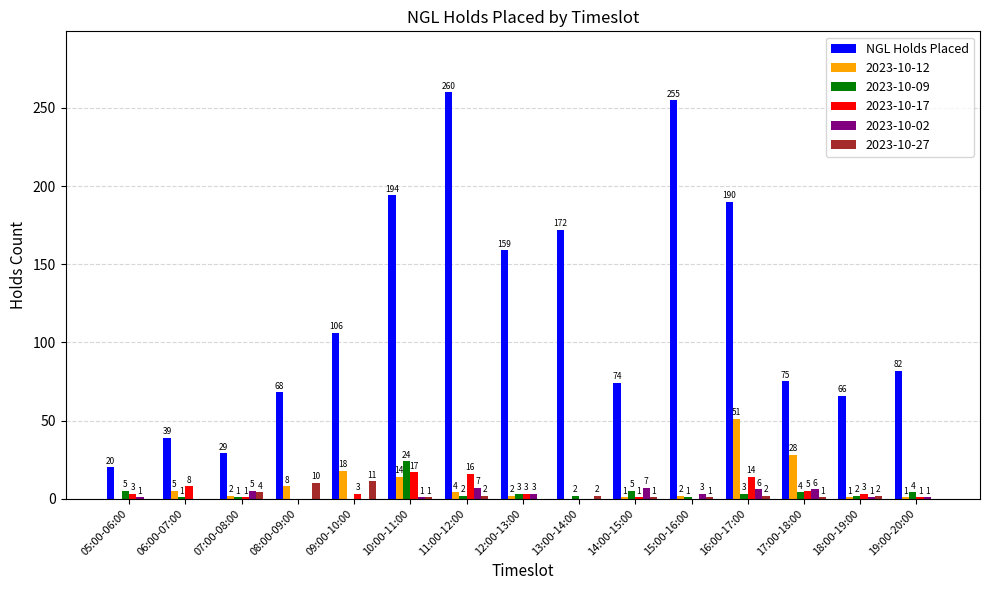

Between 13:00-14:00 and 14:00-15:00, which series saw the biggest shift?

NGL Holds Placed